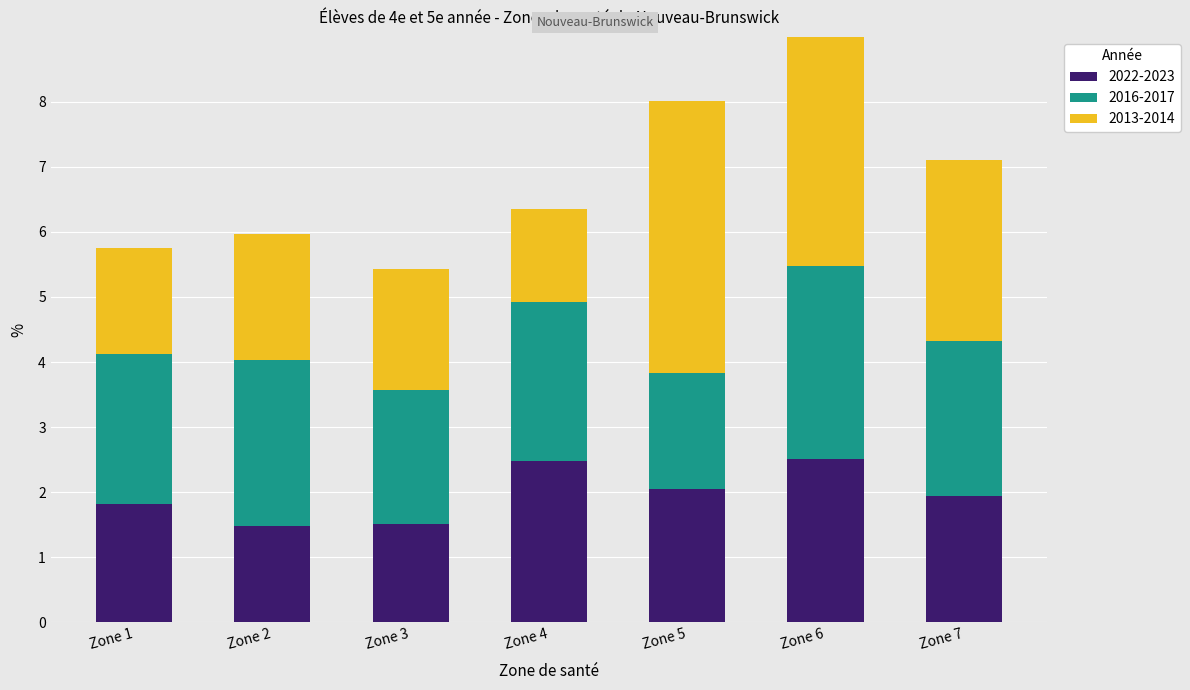

The value of 2022-2023 at Zone 2 is 1.5. True or false?

True